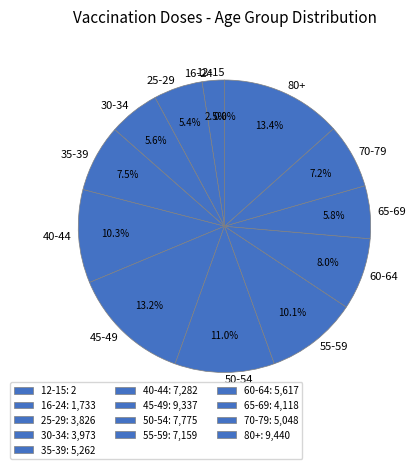

Is 40-44 the majority of the pie?

No